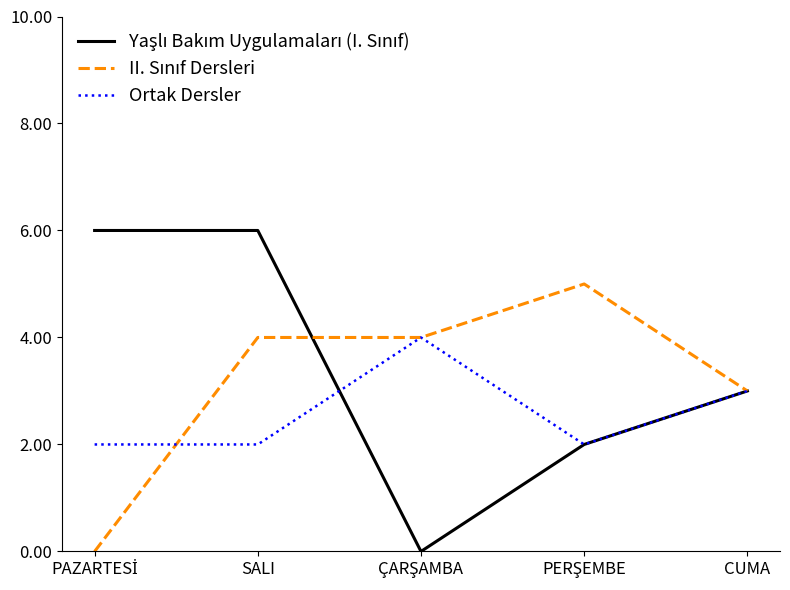

What is the spread (max minus min) of values at SALI?

4